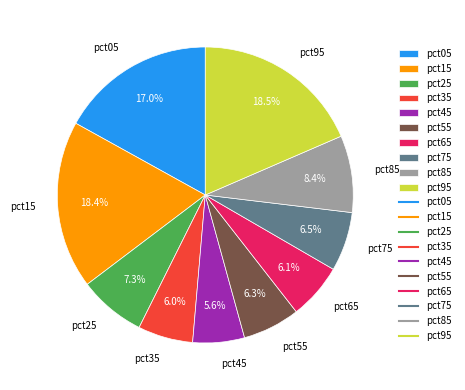

To the nearest percent, what is the difference between the pct25 and pct45 slice percentages?

2%